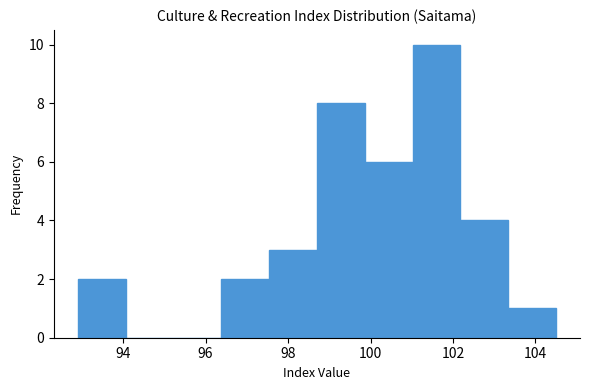

Reading left to right, transcribe this chart: for each bar, give the range it covers on the x-axis and its height. Neither the bar edges nor the heights are printed on the chart, so give them approximately, as read against the axes.

92.90 to 94.06: 2
94.06 to 95.22: 0
95.22 to 96.38: 0
96.38 to 97.54: 2
97.54 to 98.70: 3
98.70 to 99.86: 8
99.86 to 101.02: 6
101.02 to 102.18: 10
102.18 to 103.34: 4
103.34 to 104.50: 1